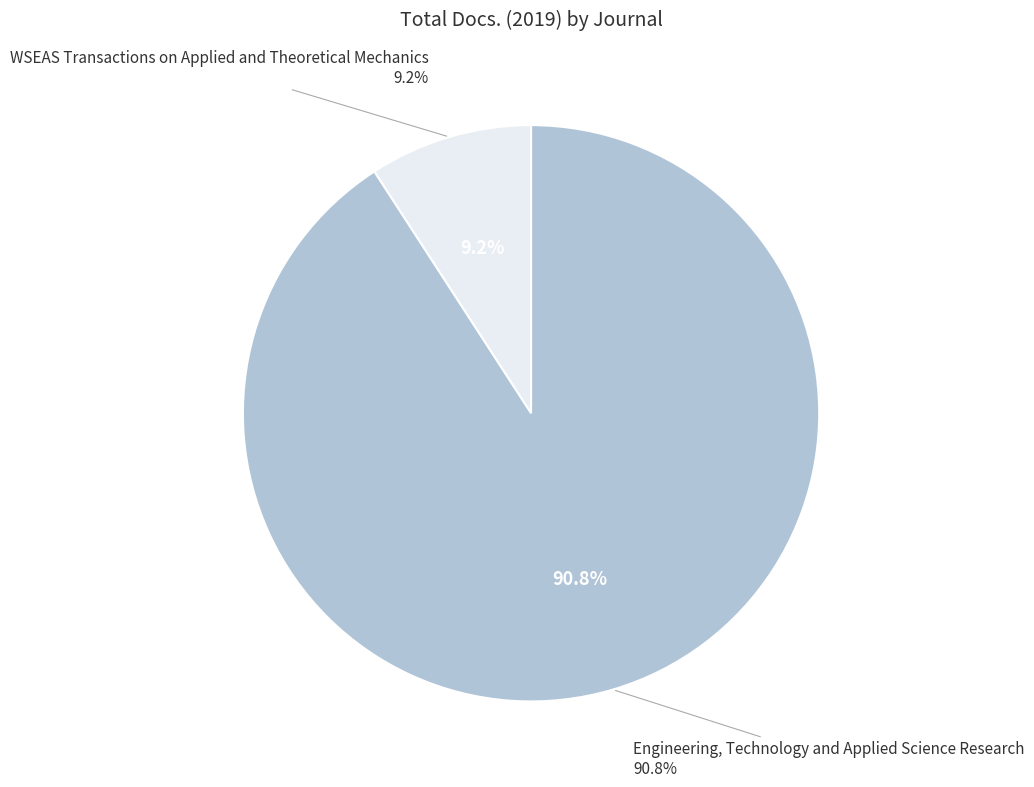

True or false: Engineering, Technology and Applied Science Research accounts for 91% of the total.

True